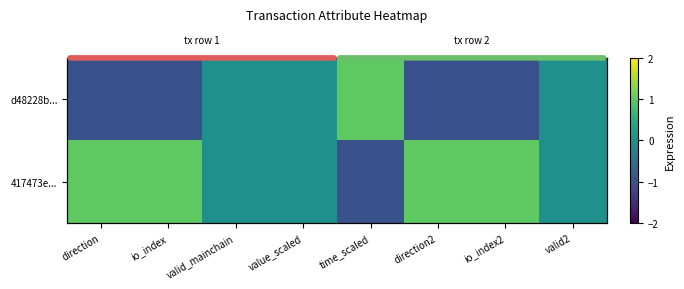

What is the difference between the maximum and minimum values in the d48228b... series?

2